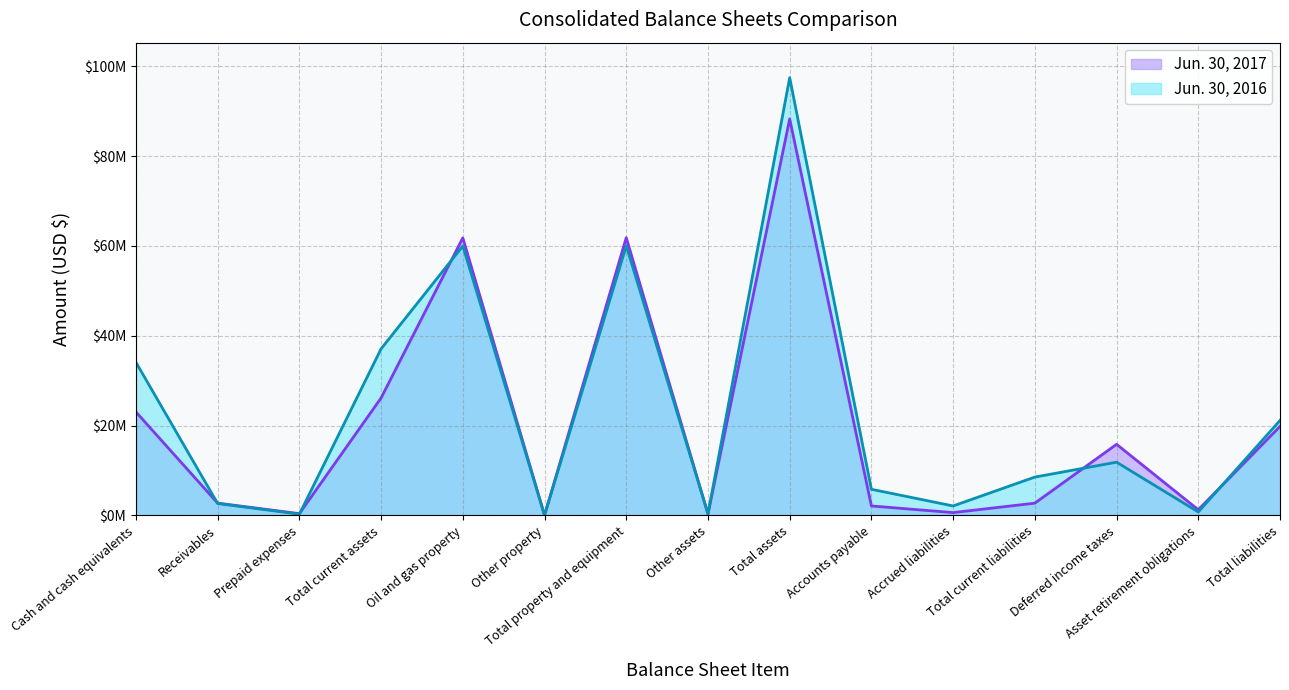

How many interior local peaks does the Jun. 30, 2016 series have?

4